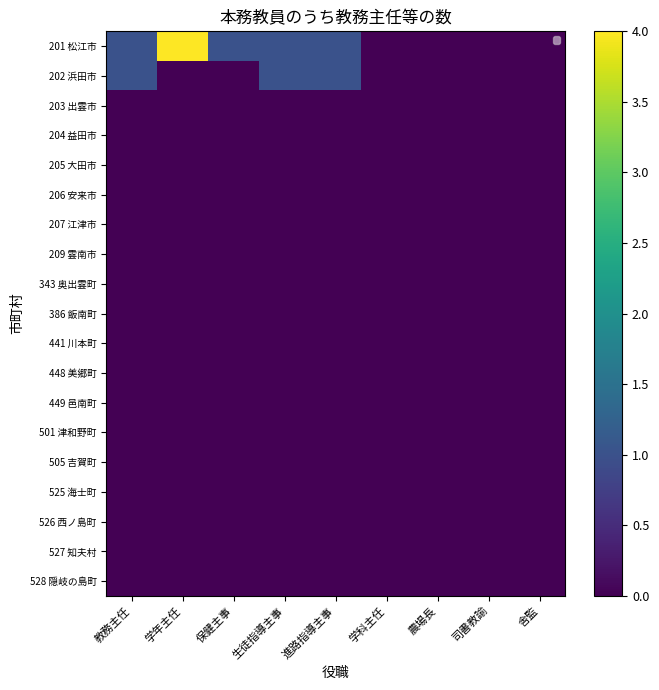

Rank the categories by 204 益田市 value from lowest to highest.

教務主任, 学年主任, 保健主事, 生徒指導主事, 進路指導主事, 学科主任, 農場長, 司書教諭, 舎監